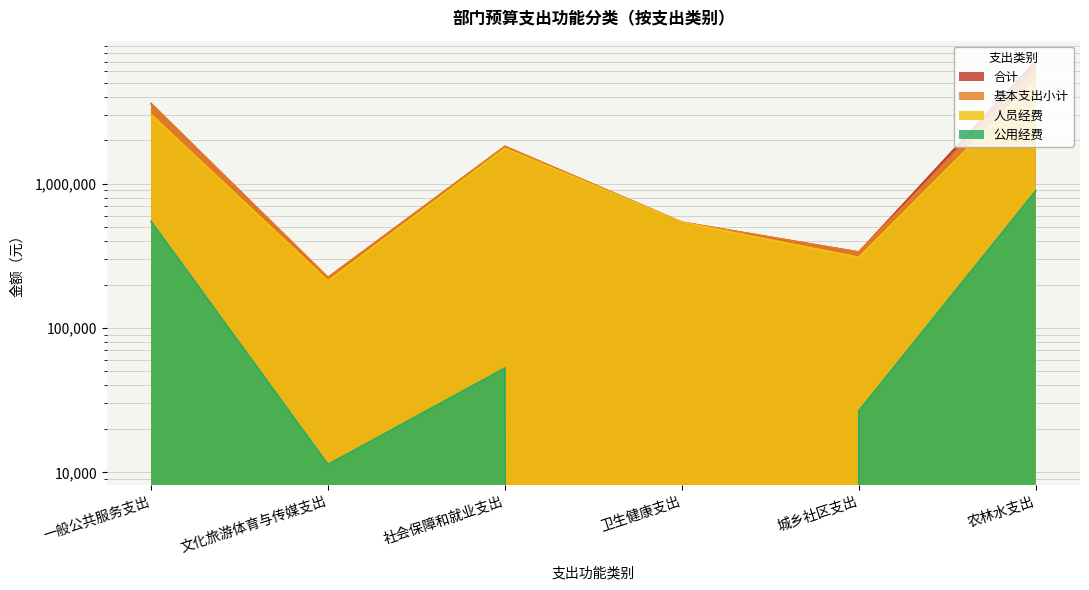

At which label is 基本支出小计 closest to 3170623?

一般公共服务支出